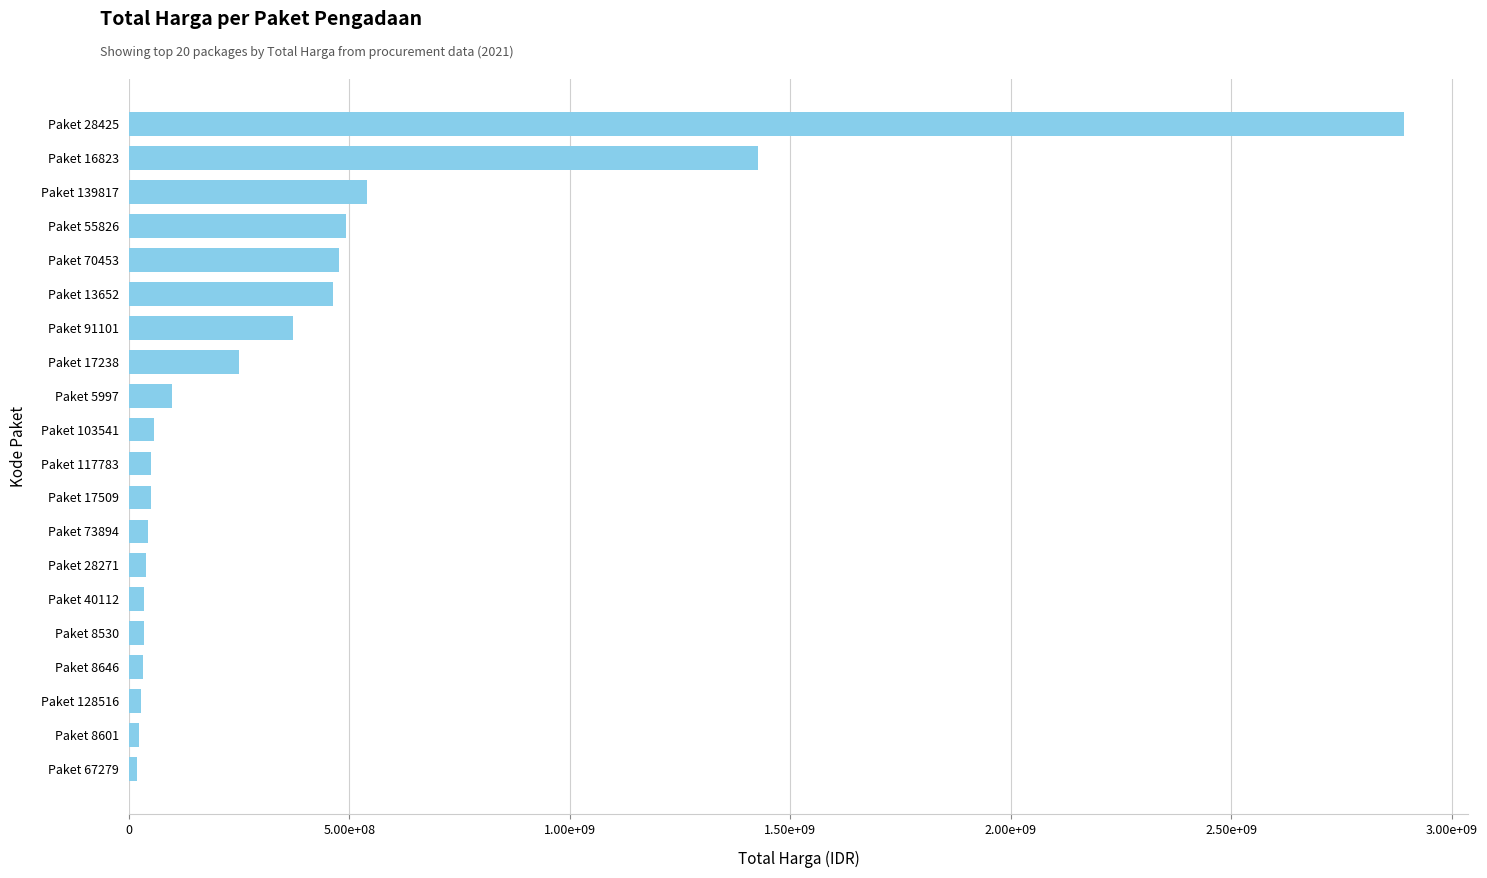

What is the sum of all values?

7427945810